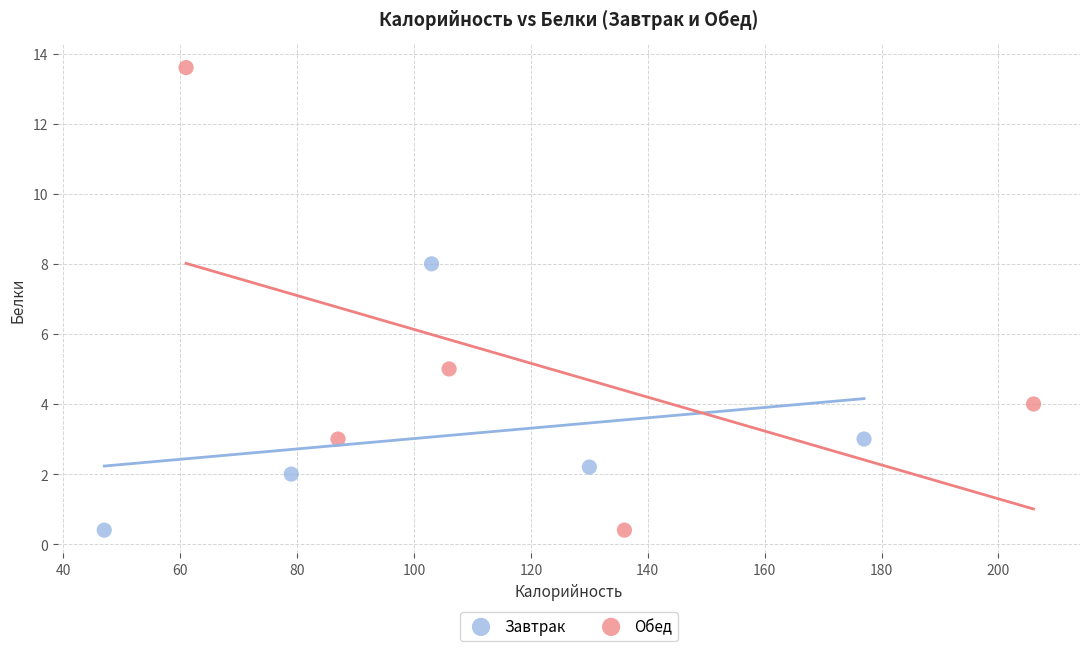

Which series has the largest Y range (max minus min)?

Обед